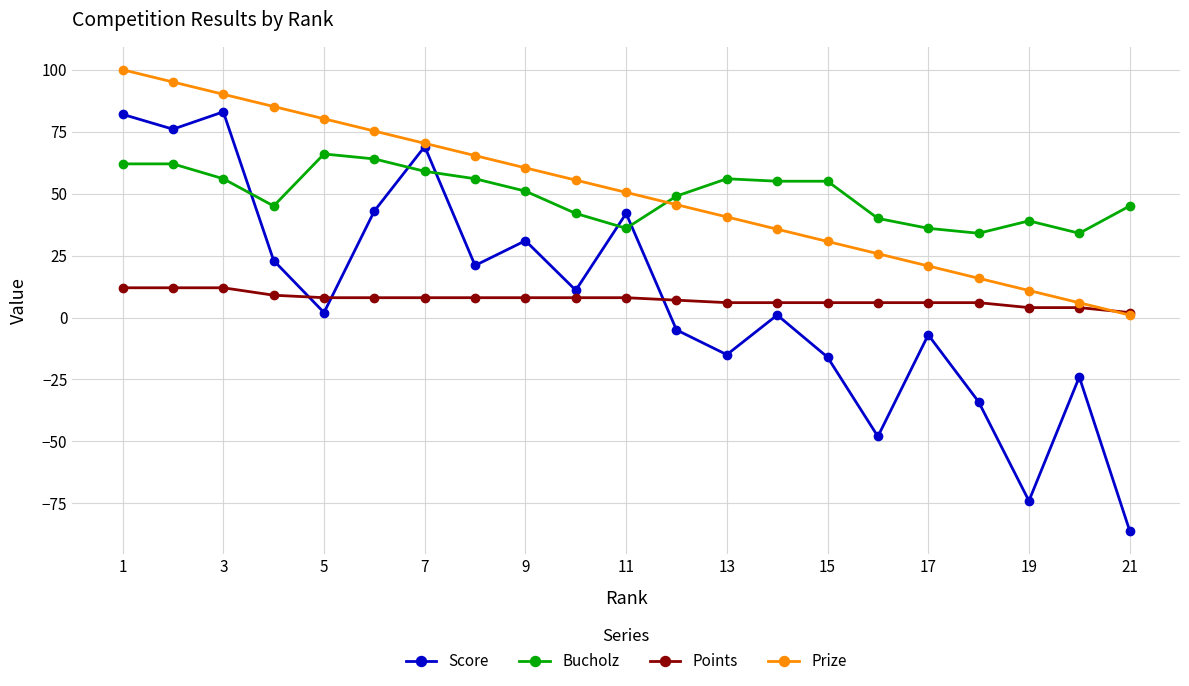

How many values in the Points series are below 8?

10